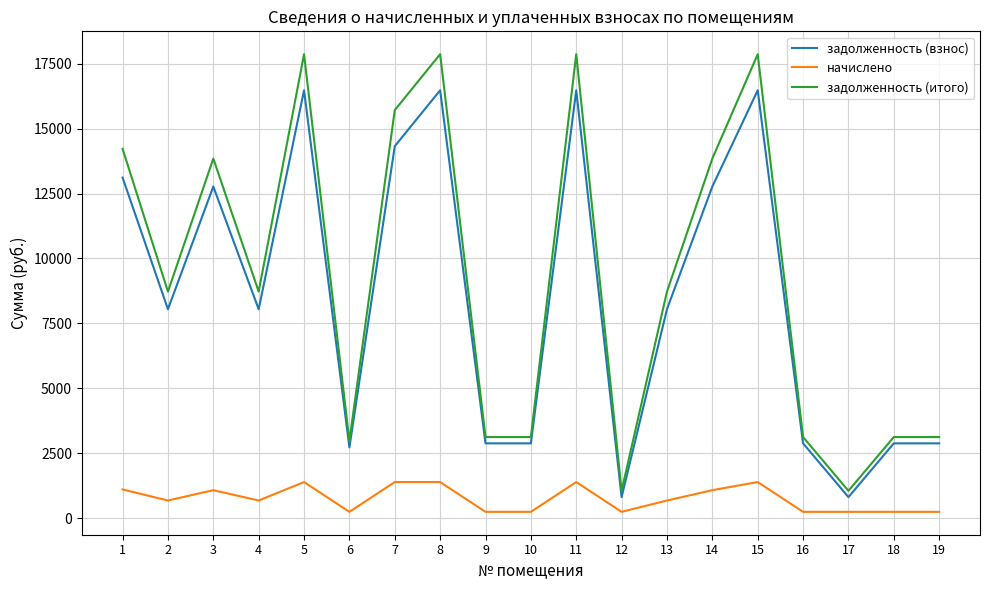

What is the total value across all series at 7?

31424.2